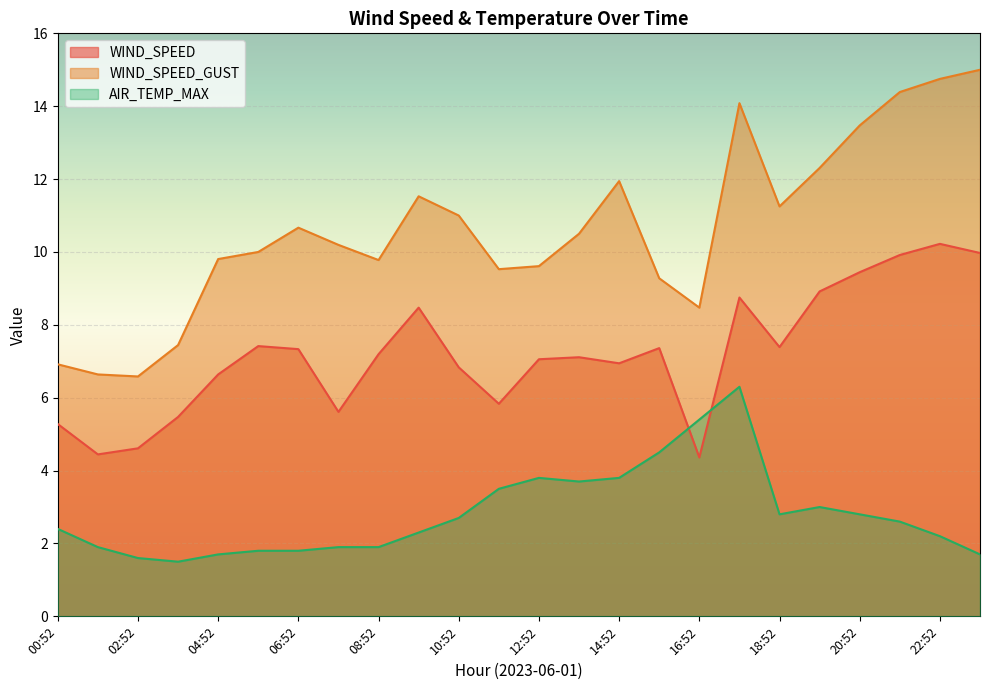

The value of WIND_SPEED_GUST at 09:52 is 18.5. True or false?

False